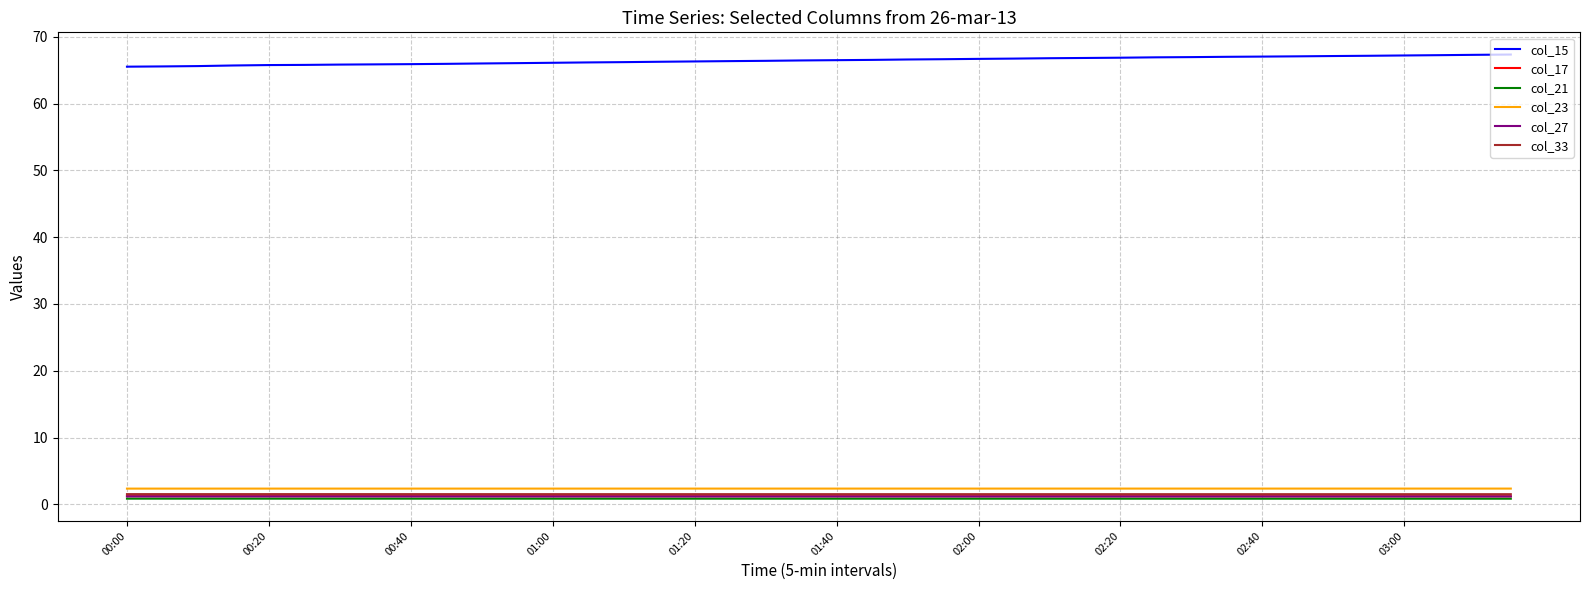

Which series has the largest total across all categories?

col_15